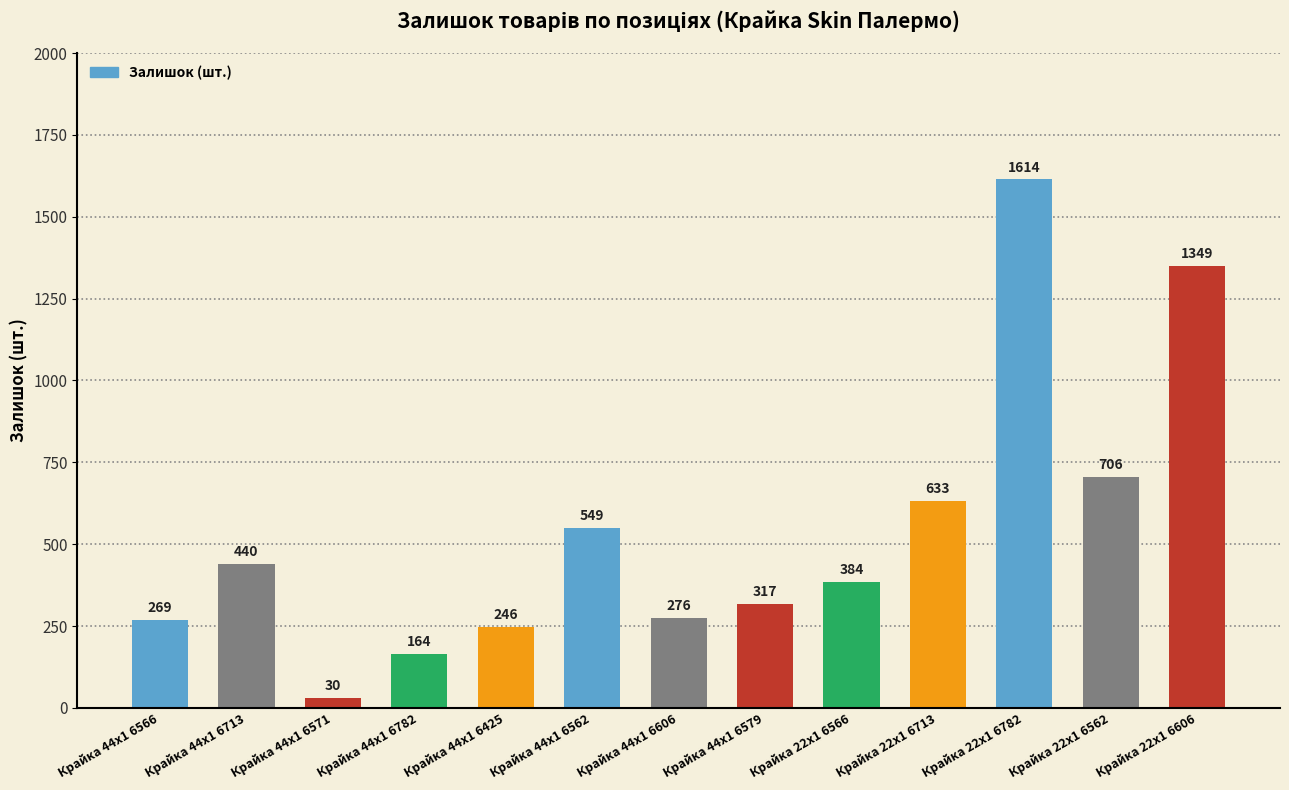

How many distinct data groups are displayed?

1